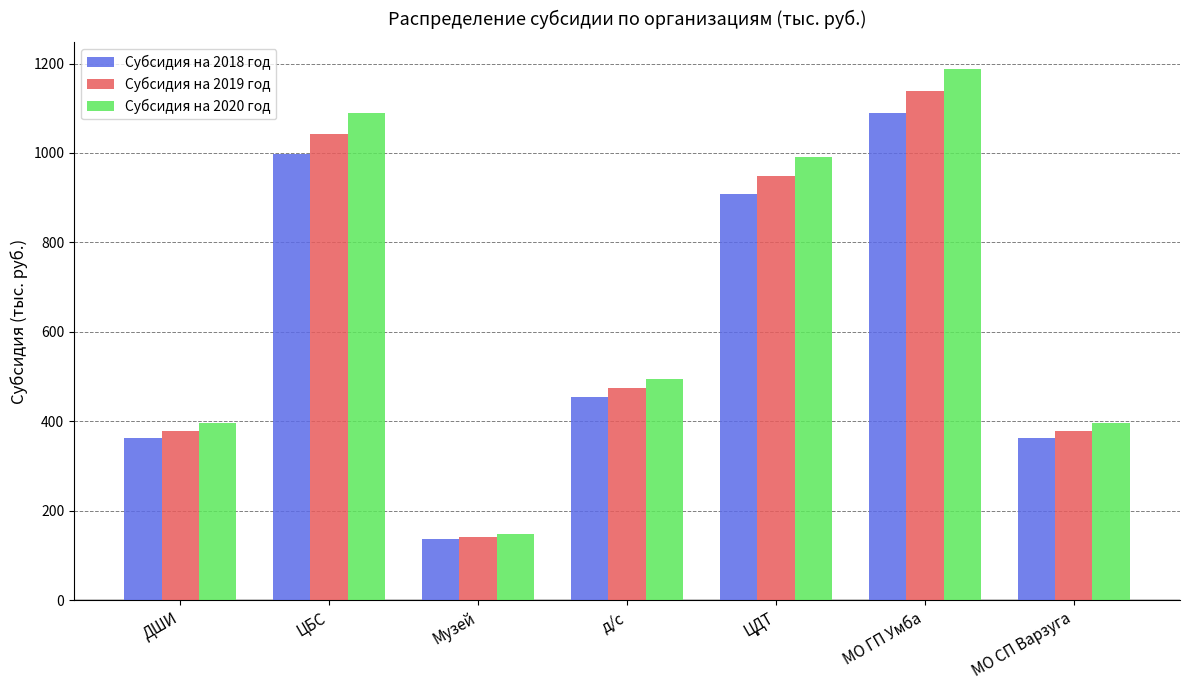

What is the spread (max minus min) of values at МО СП Варзуга?

33.4